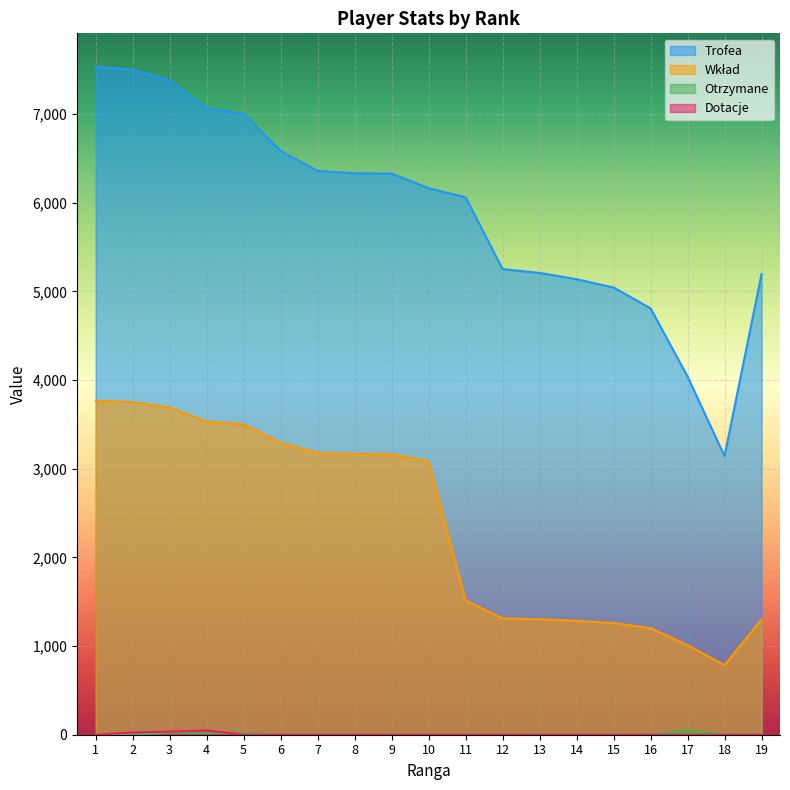

How many data points does each series have?

19